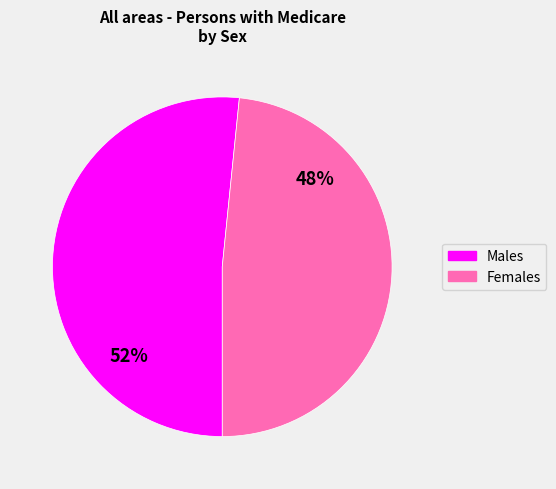

Does any single category account for the majority?

Yes